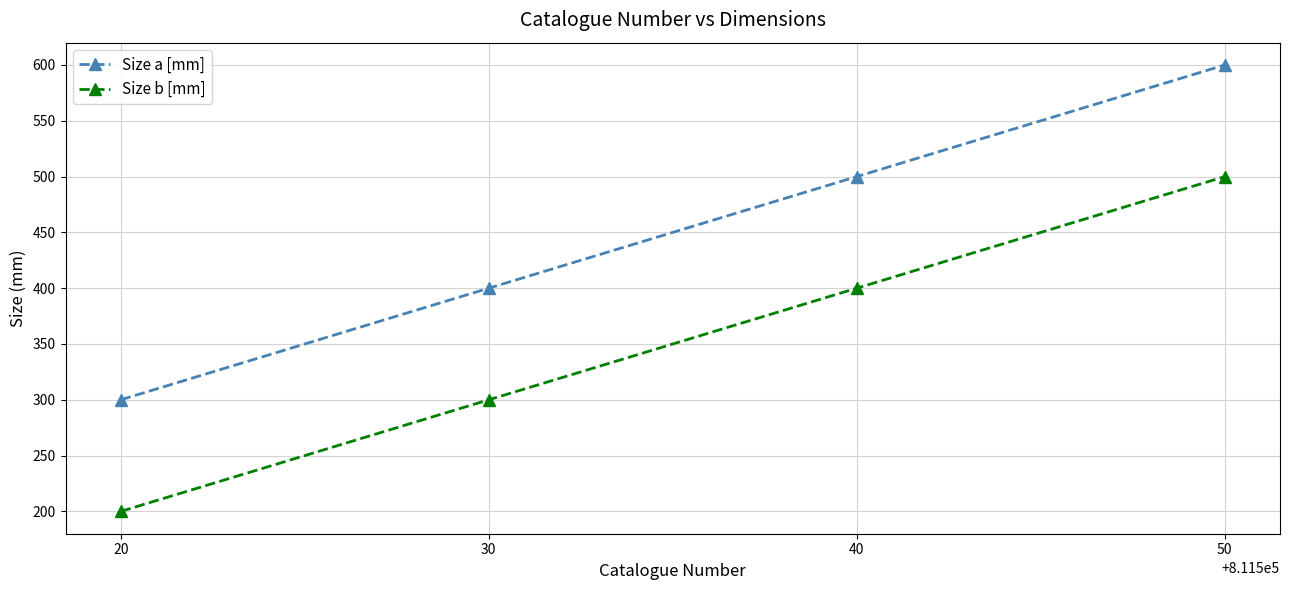

True or false: Size b [mm] has a value of 232 at 40.

False